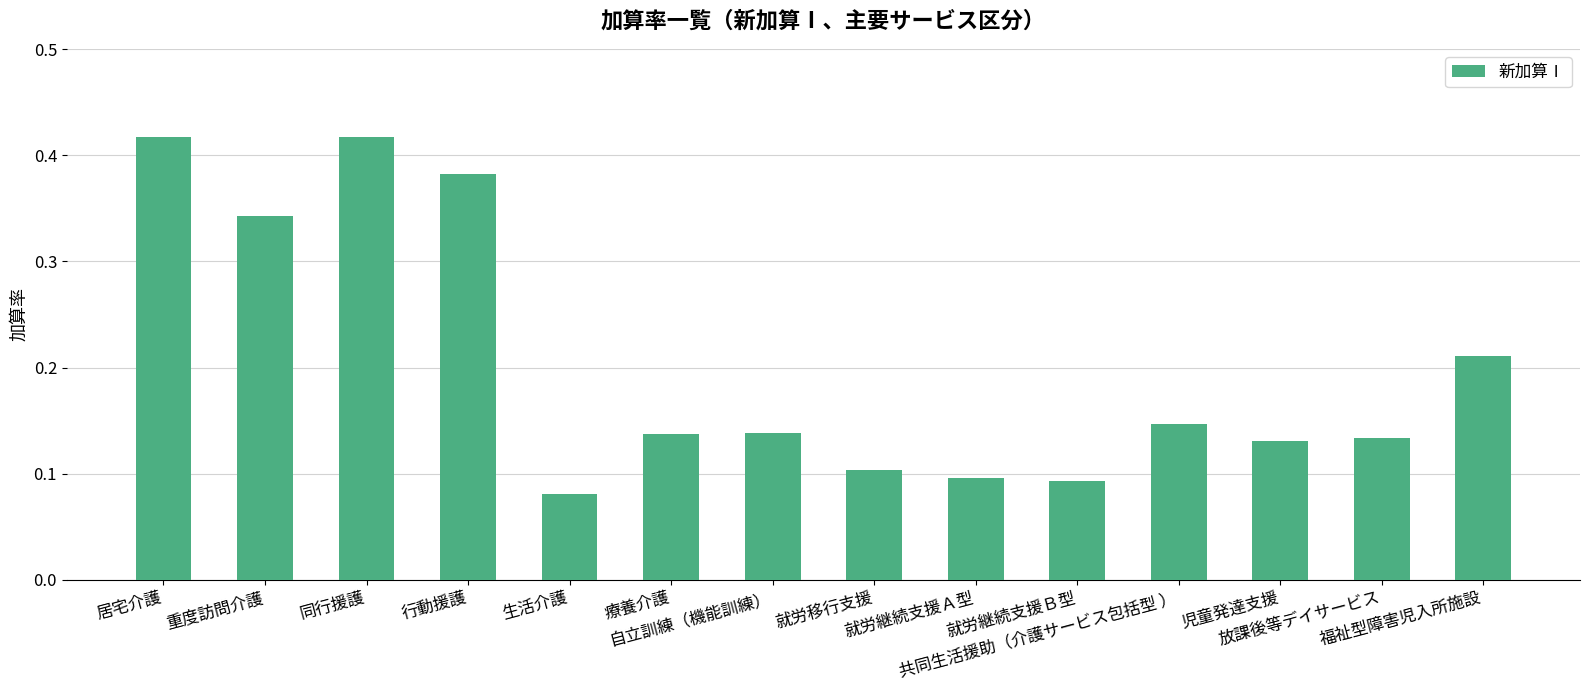

How many values are between 0 and 1?

14